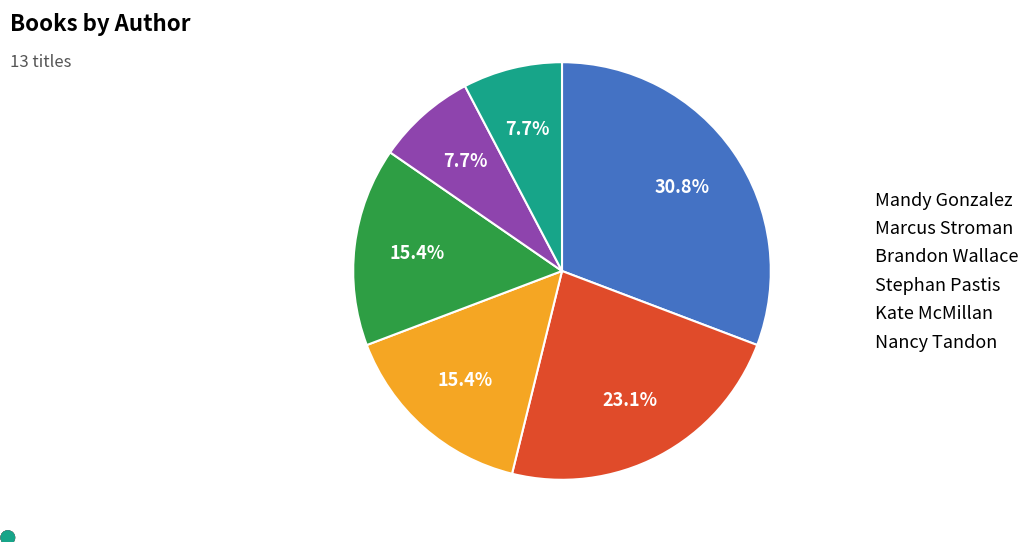

To the nearest percent, what is the combined percentage of Nancy Tandon and Marcus Stroman?

31%